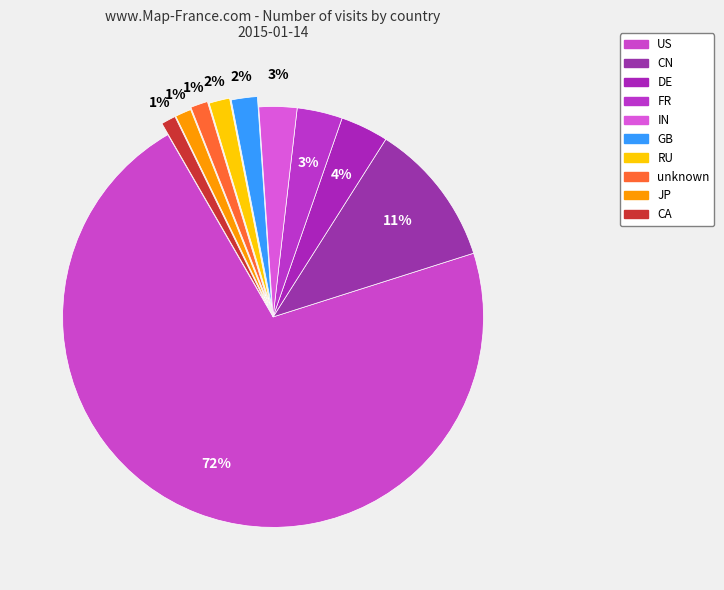

Count the number of slices in the pie.

10